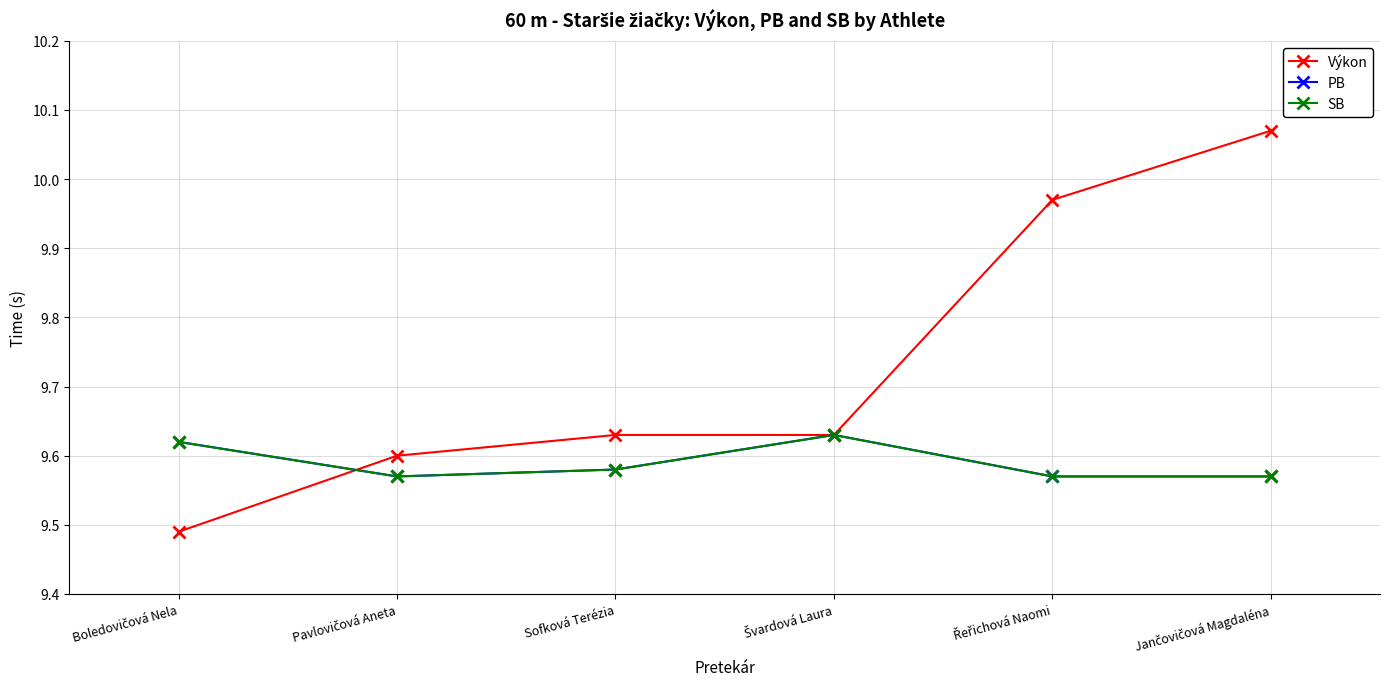

What is the average value of the SB series?

9.6